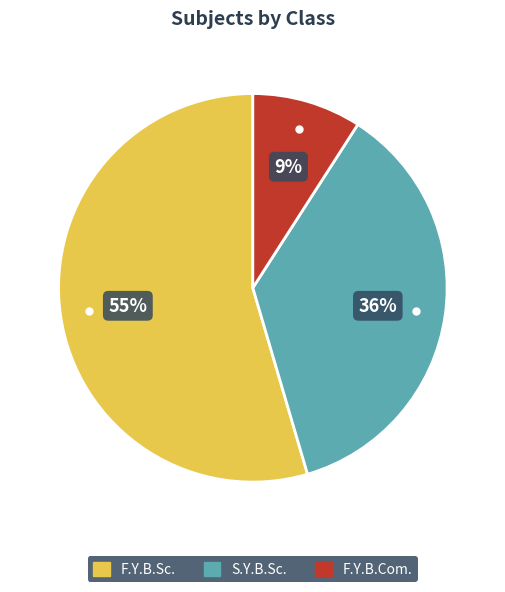

How many segments does this pie chart have?

3